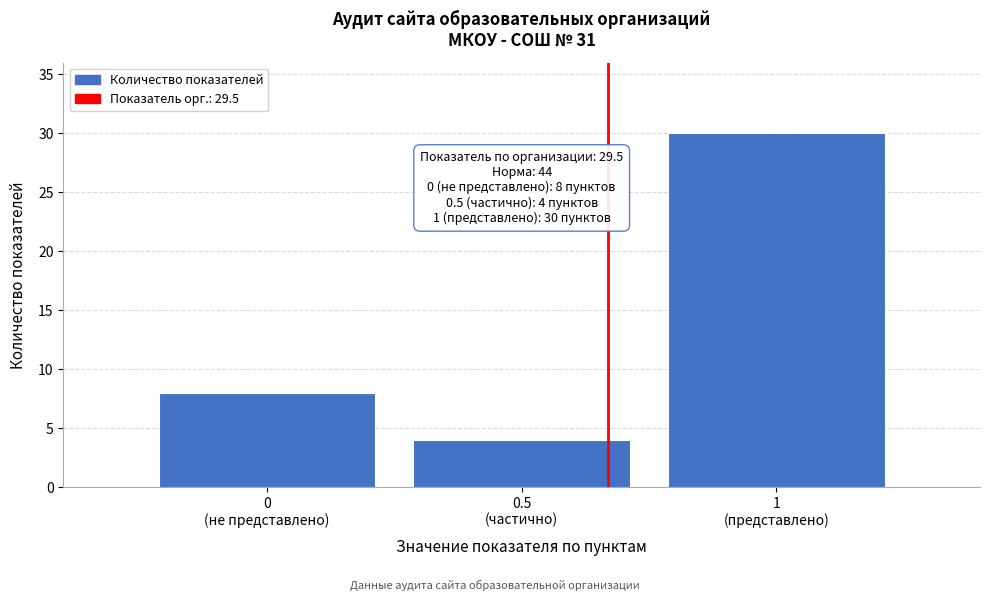

Reading right to left, list all the values displayed in this chart.

30	4	8